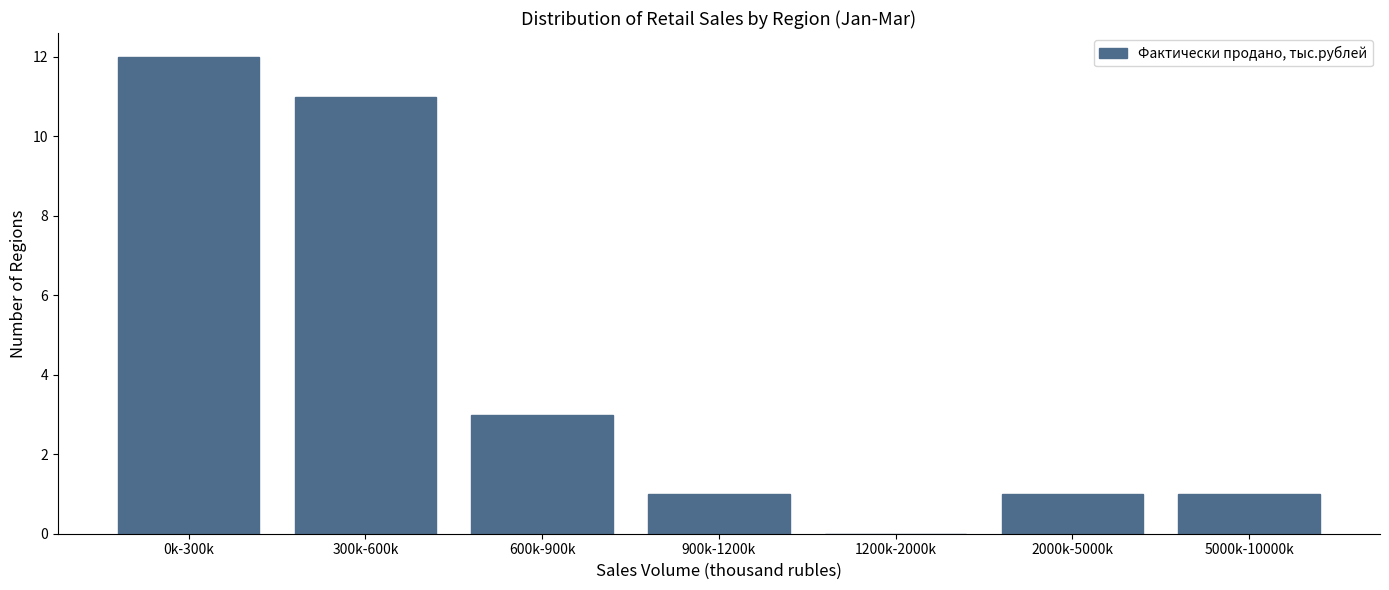

Reading left to right, what are all the values shown in this chart?

0k-300k=12	300k-600k=11	600k-900k=3	900k-1200k=1	1200k-2000k=0	2000k-5000k=1	5000k-10000k=1